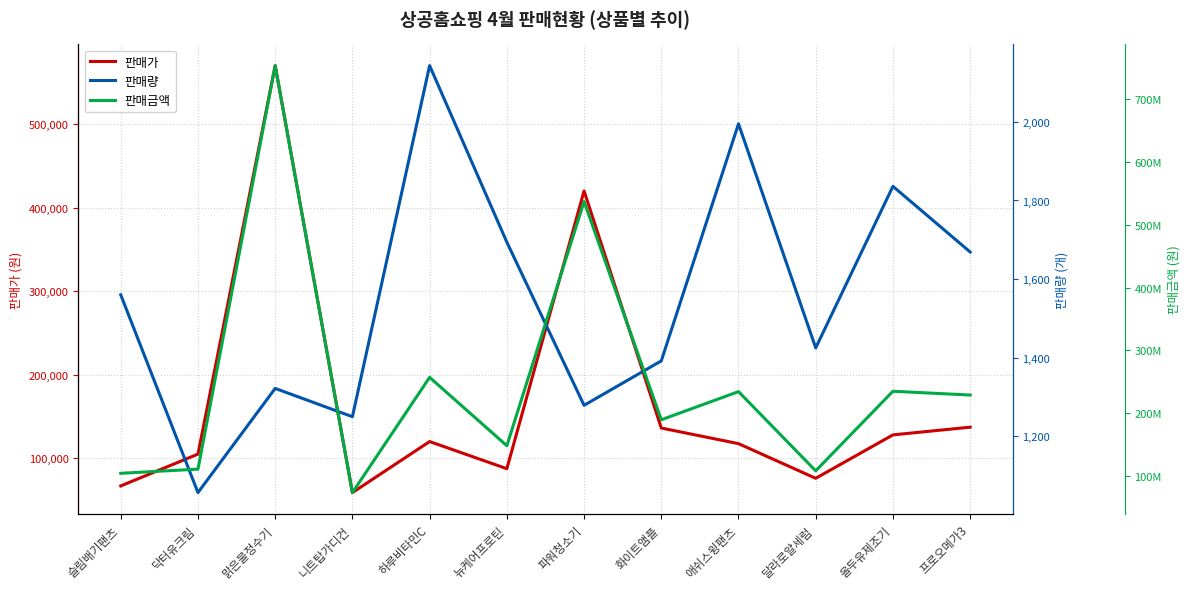

True or false: 판매량 and 판매가 intersect in this chart.

False